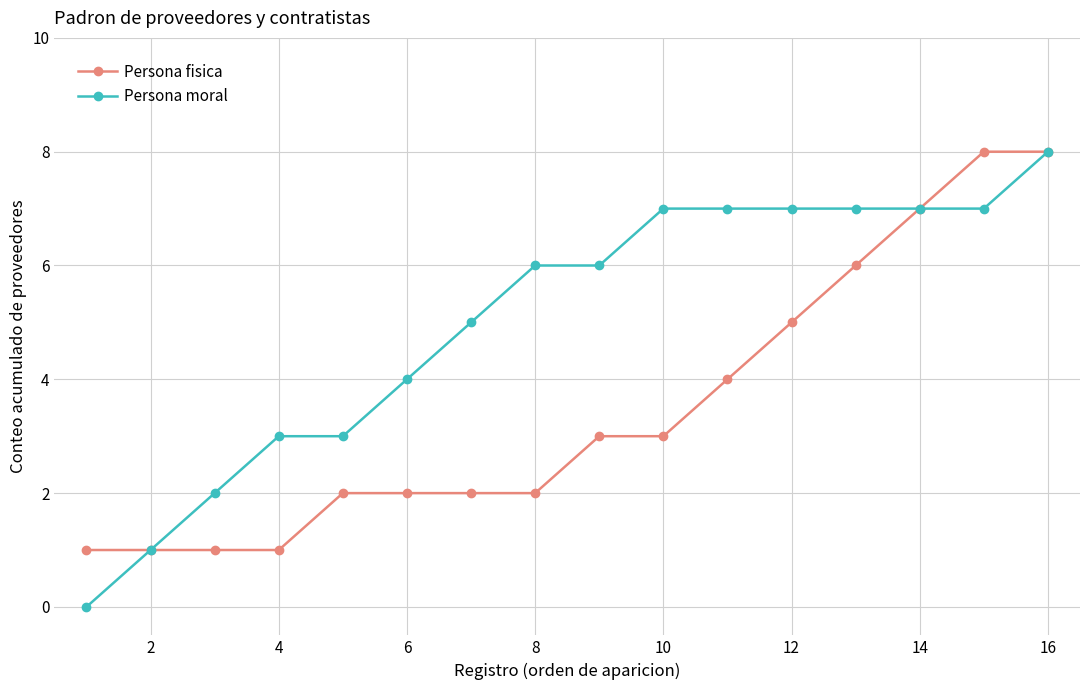

Which series has the largest total across all categories?

Persona moral